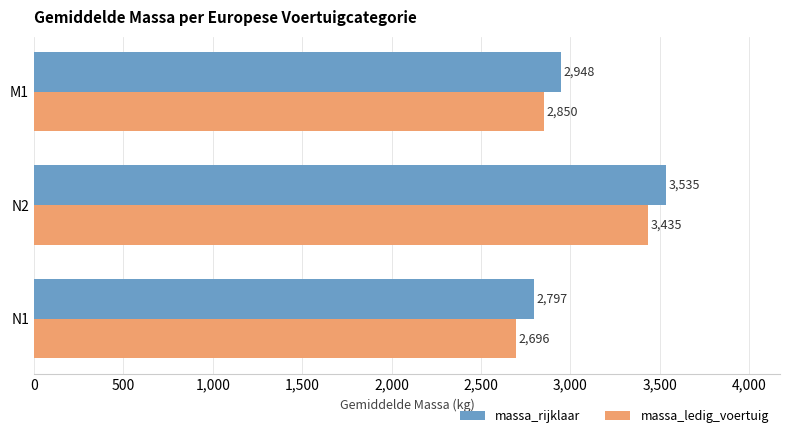

Is the value of massa_rijklaar at M1 greater than the value of massa_ledig_voertuig at N2?

No